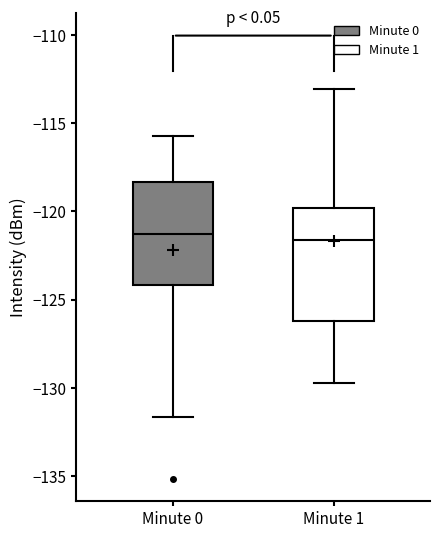

Reading left to right, read every box against the y-axis: the position of its median line, the range the box covers, and the ends of its whiskers. The values are not printed on the chart, so give them approximately, as read against the axis.

Minute 0: median -121.5, box -124.0 to -118.5, whiskers -131.5 to -116.0
Minute 1: median -121.5, box -126.0 to -120.0, whiskers -129.5 to -113.0